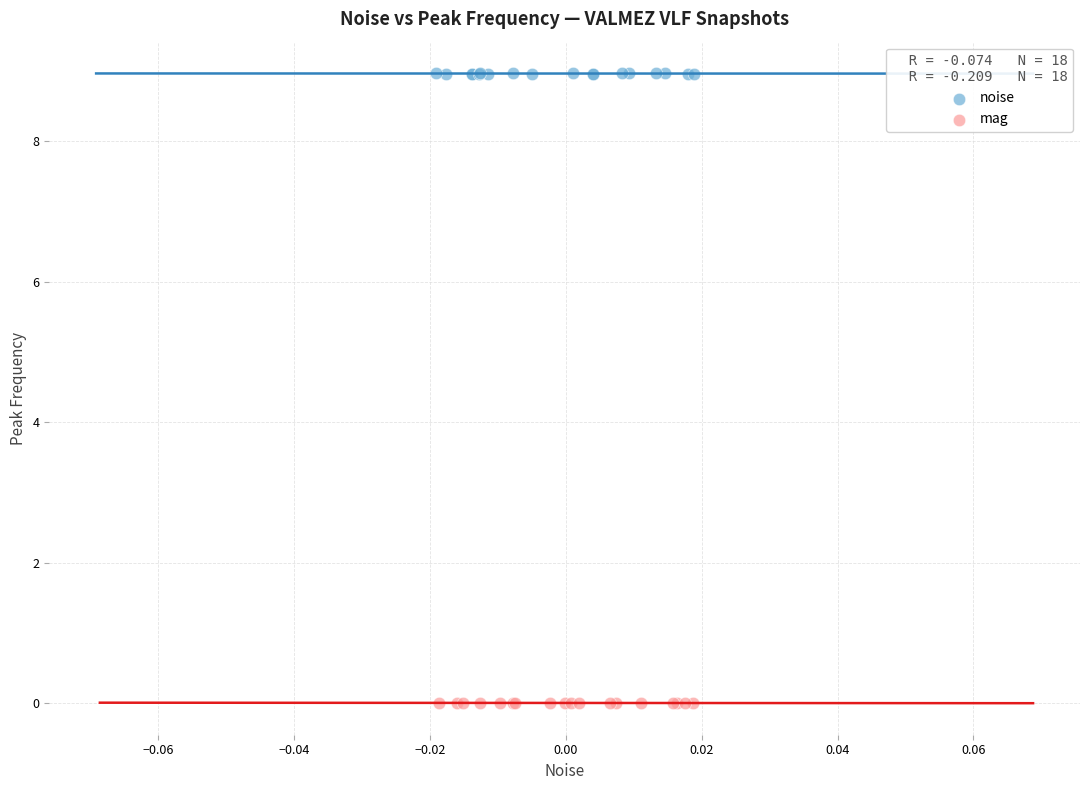

Which series reaches the maximum Y coordinate?

noise